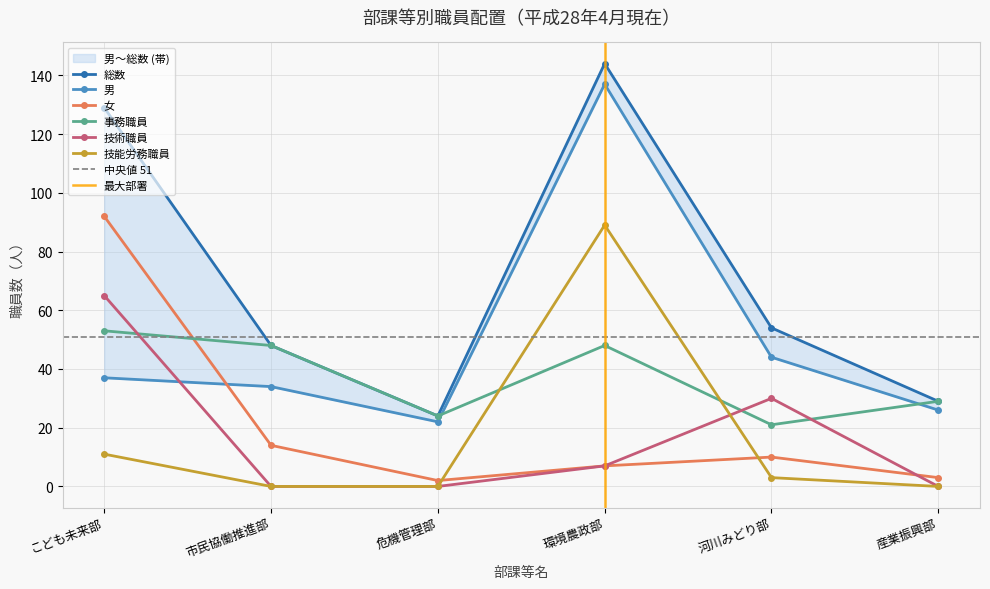

At which label does 技能労務職員 reach its peak?

環境農政部